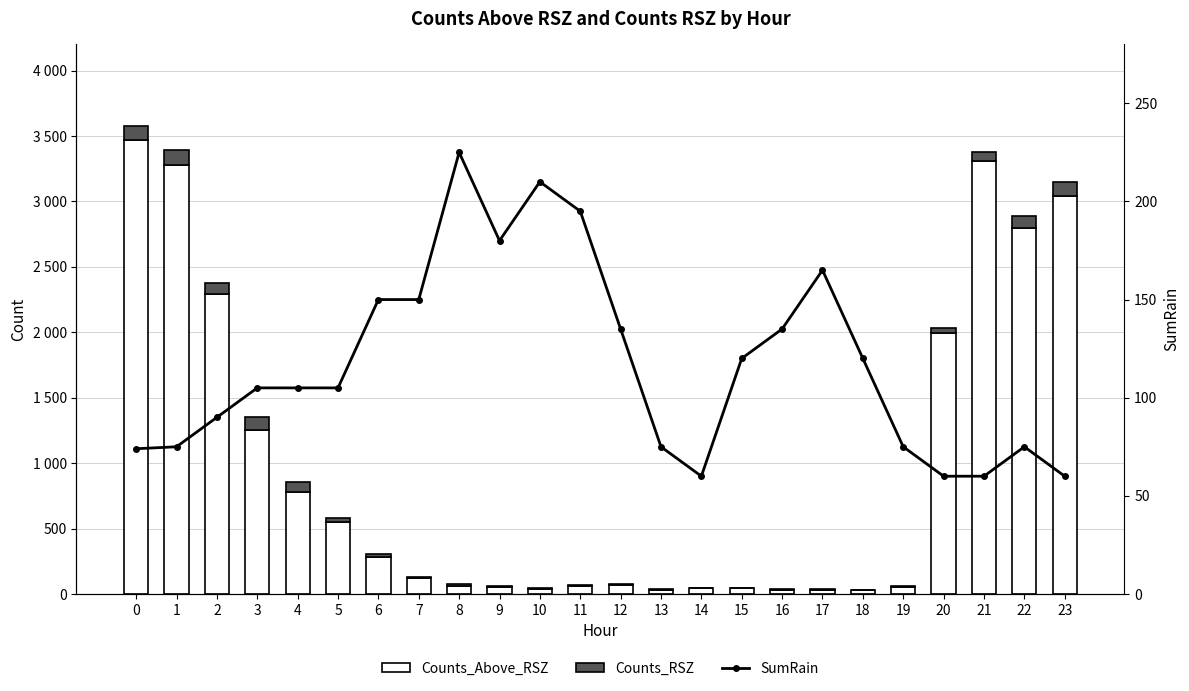

At how many categories does at least one series exceed 288?

10